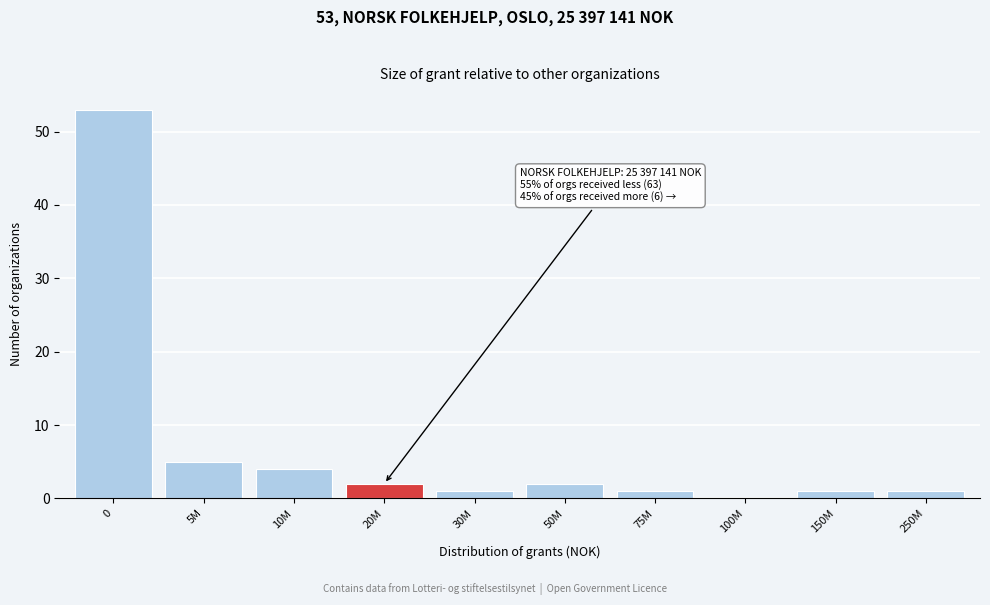

Reading right to left, transcribe all the data shown in this chart.

250M=1	150M=1	100M=0	75M=1	50M=2	30M=1	20M=2	10M=4	5M=5	0=53